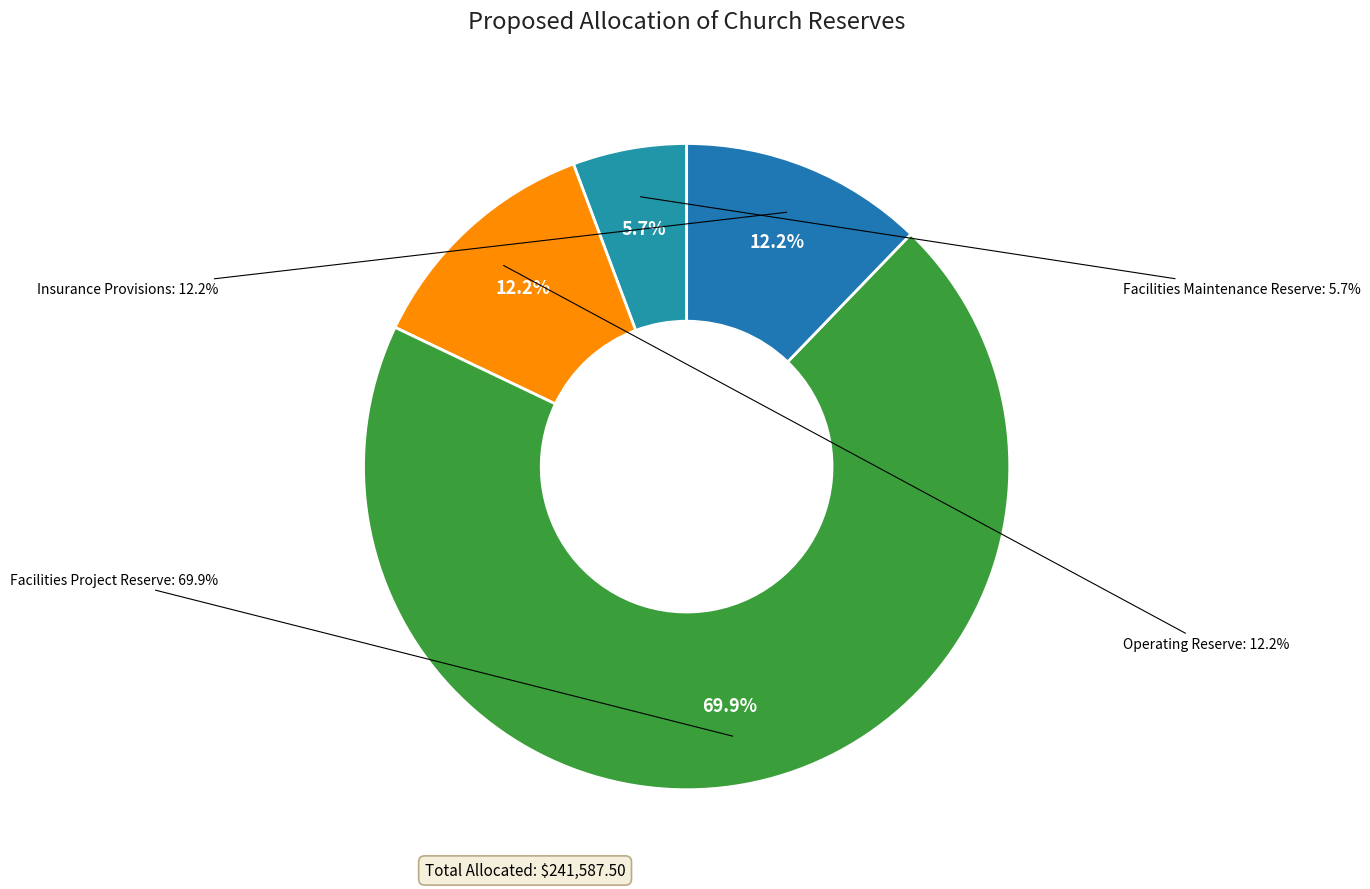

The Facilities Maintenance Reserve slice represents 1% of the pie. True or false?

False